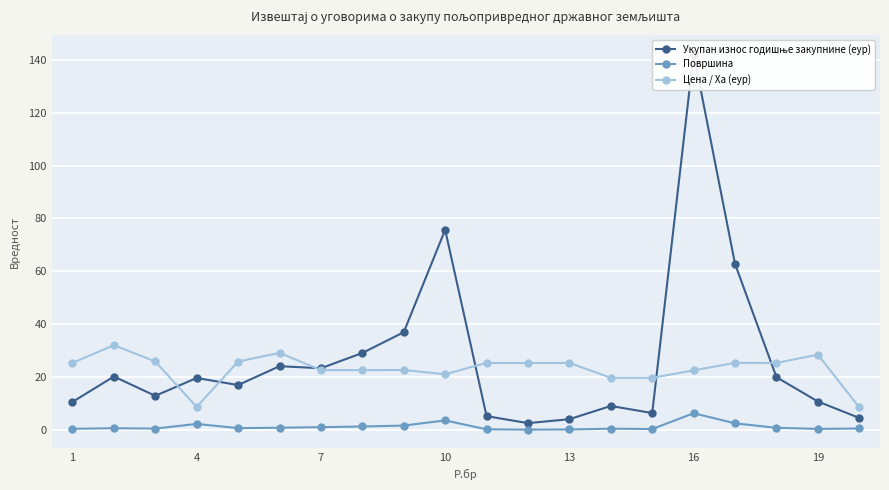

How many values in the Цена / Ха (еур) series exceed 25?

11